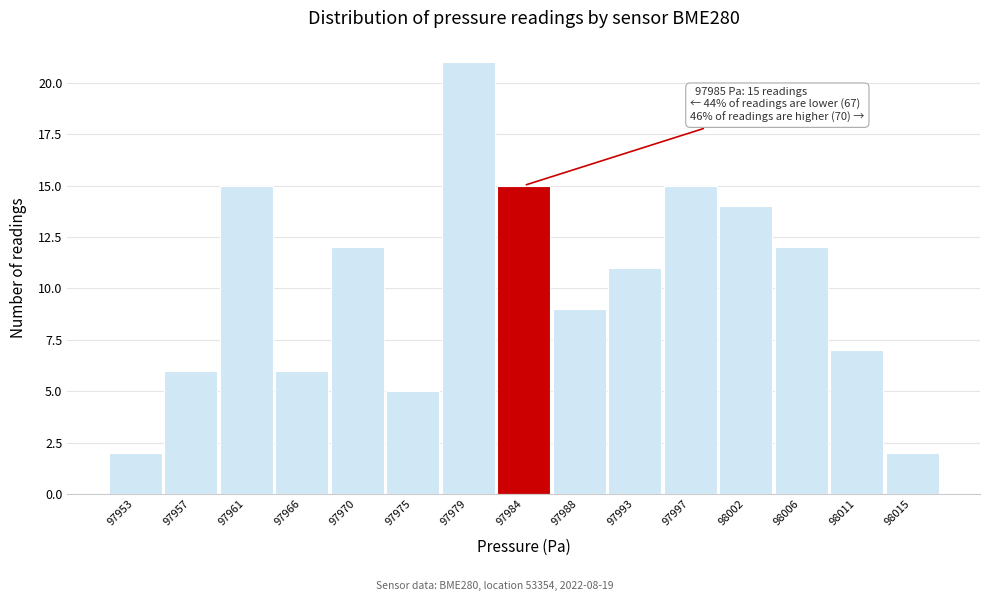

Reading left to right, extract all data points from this chart.

97953=2	97957=6	97961=15	97966=6	97970=12	97975=5	97979=21	97984=15	97988=9	97993=11	97997=15	98002=14	98006=12	98011=7	98015=2